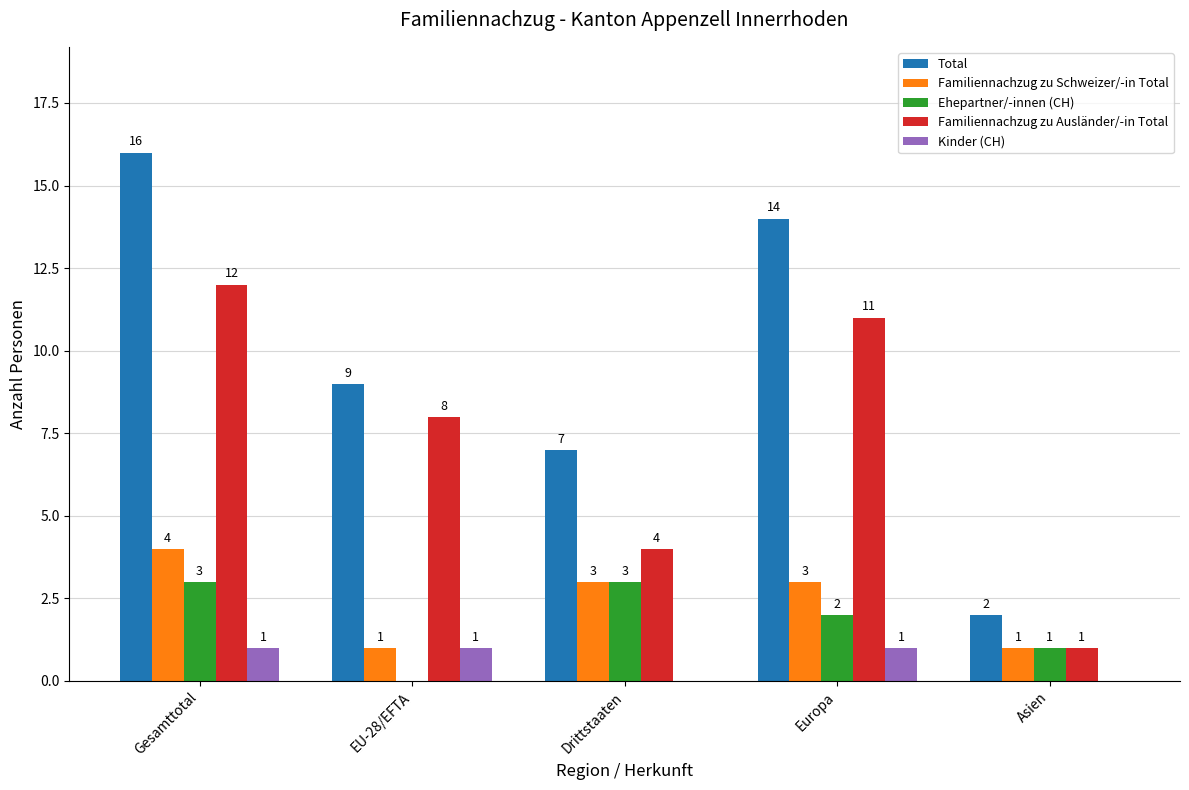

Which series has the largest total across all categories?

Total